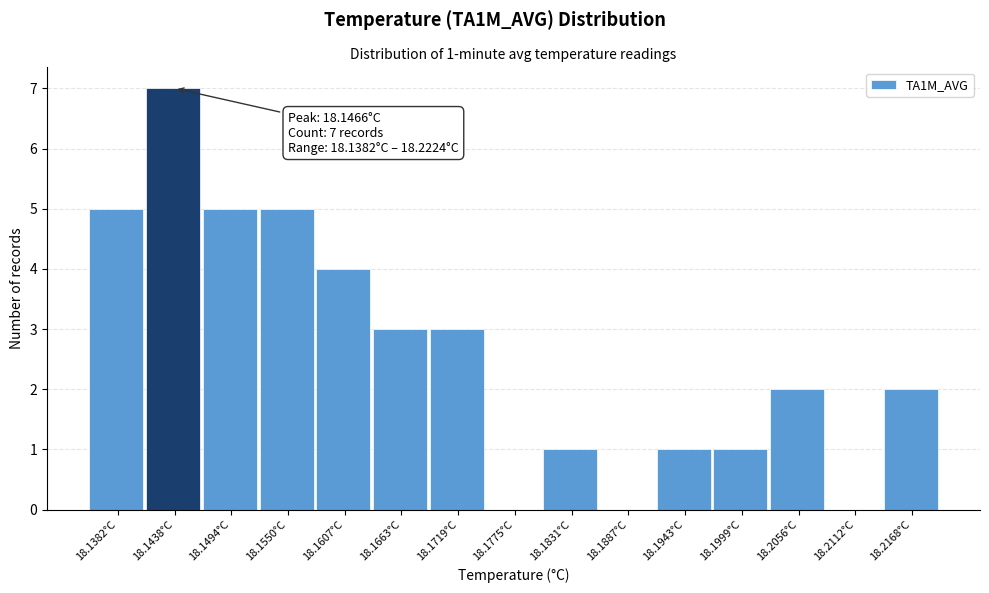

Reading left to right, transcribe all the data shown in this chart.

18.1382°C=5	18.1438°C=7	18.1494°C=5	18.1550°C=5	18.1607°C=4	18.1663°C=3	18.1719°C=3	18.1775°C=0	18.1831°C=1	18.1887°C=0	18.1943°C=1	18.1999°C=1	18.2056°C=2	18.2112°C=0	18.2168°C=2